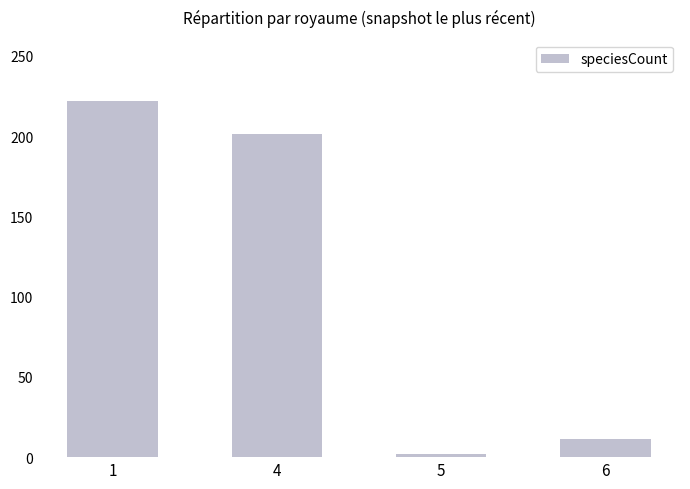

Read the value at 6.

11